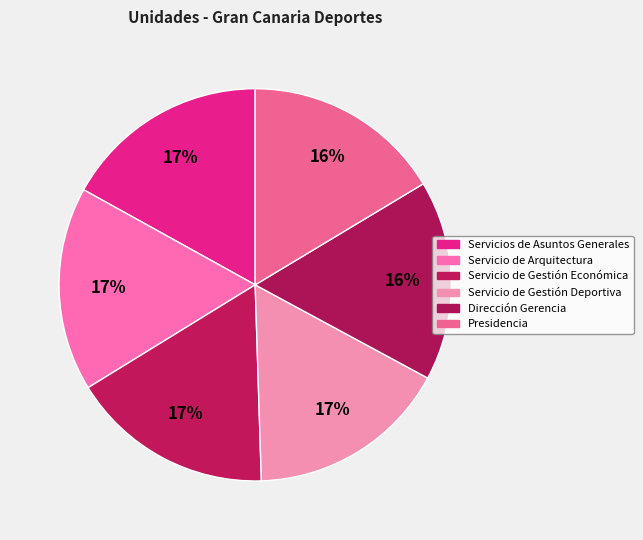

To the nearest percent, what is the difference between the largest and smallest slice percentages?

1%